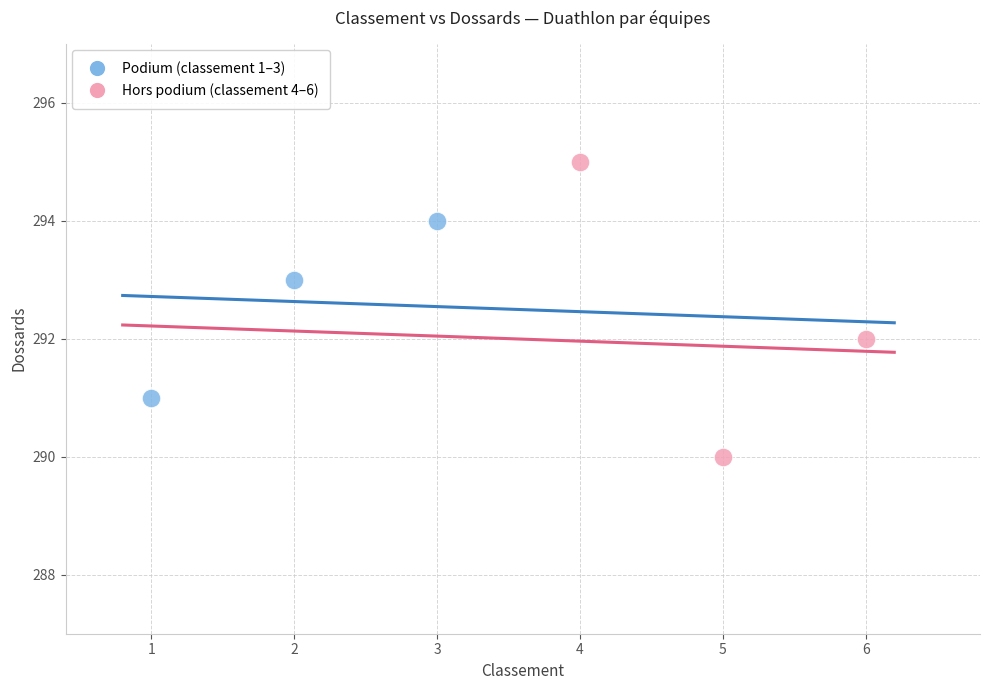

Which series contains the highest Y value?

Hors podium (classement 4–6)